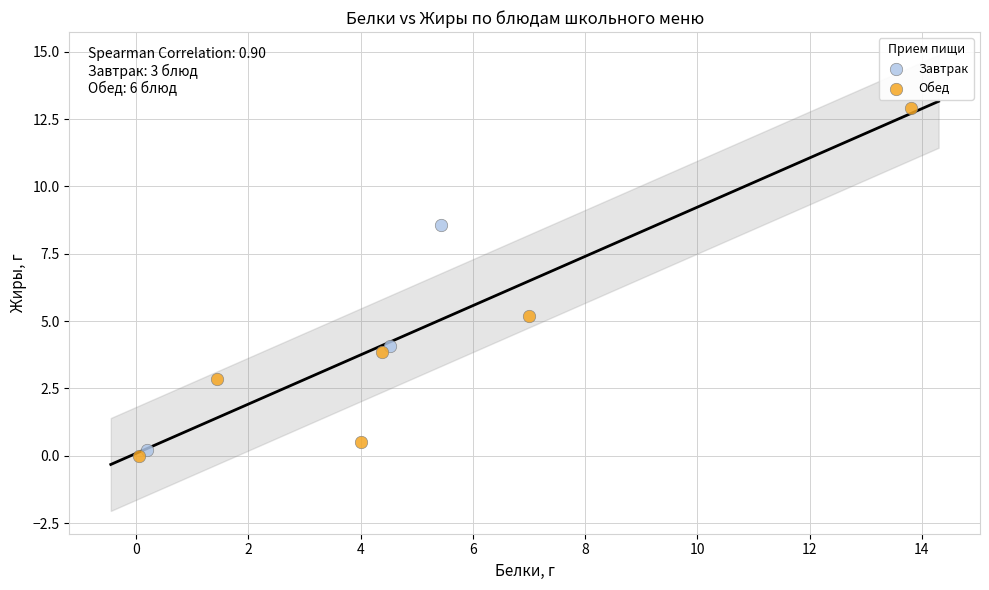

Which series reaches the minimum Y coordinate?

Обед